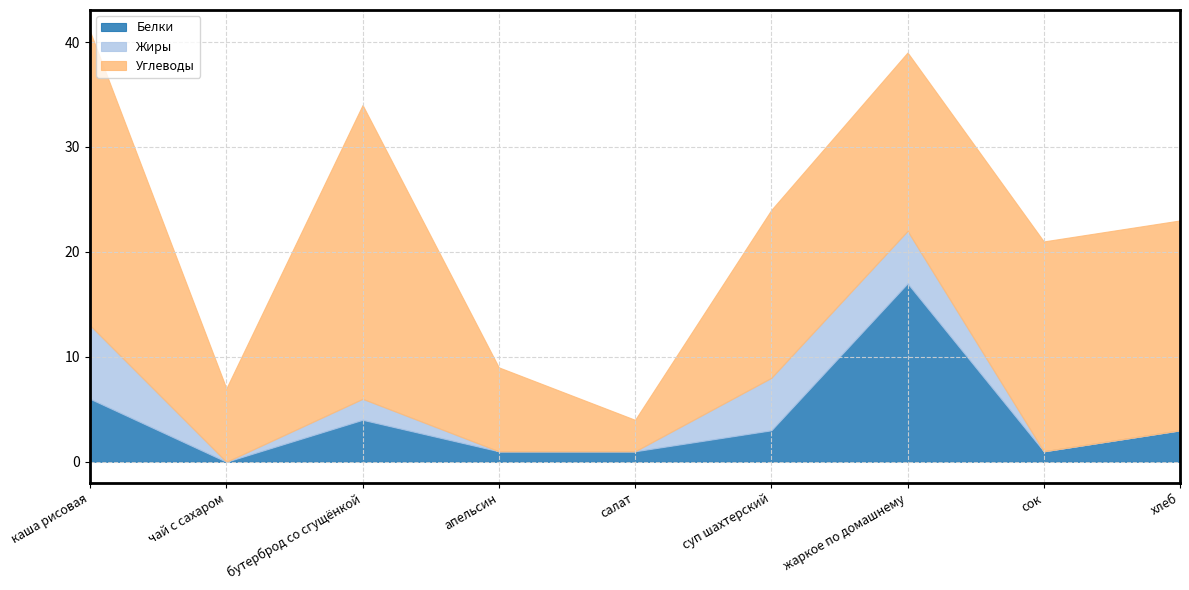

How many data points does each series have?

9